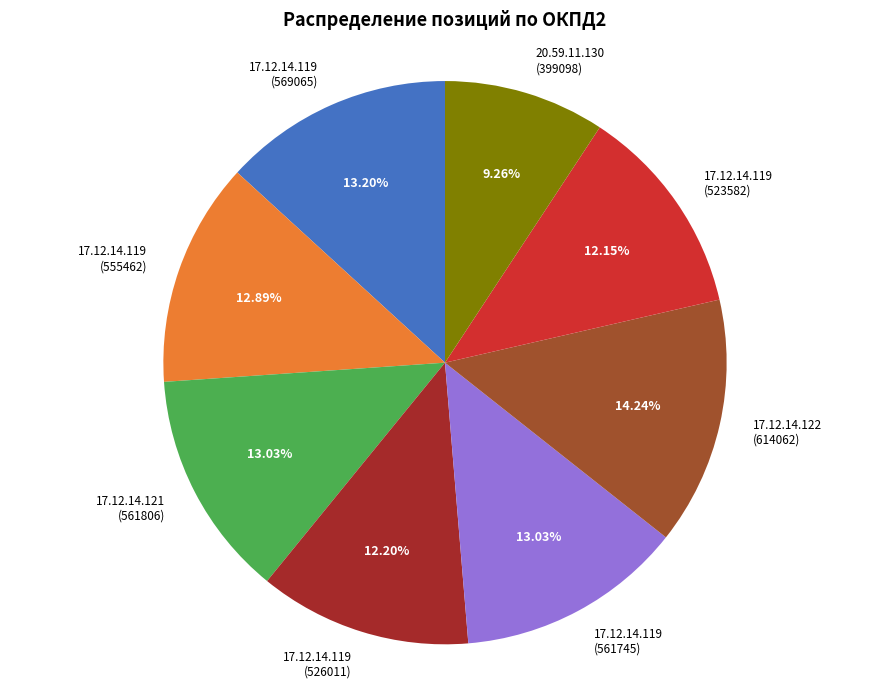

Combined, what portion of the pie is 17.12.14.119 (569065) and 17.12.14.122 (614062)?

27.4%